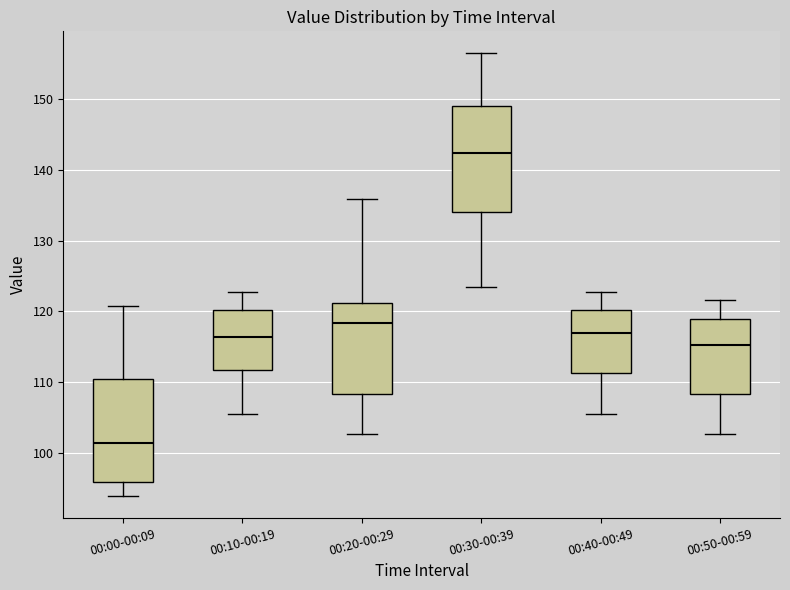

Reading left to right, transcribe this box plot: for each box, give where its median line is, the range the box spans, and where its two whiskers end, as read against the y-axis. The values are not printed on the chart, so give them approximately, as read against the axis.

00:00-00:09: median 101, box 96 to 110, whiskers 94 to 121
00:10-00:19: median 116, box 112 to 120, whiskers 105 to 123
00:20-00:29: median 118, box 108 to 121, whiskers 103 to 136
00:30-00:39: median 142, box 134 to 149, whiskers 123 to 157
00:40-00:49: median 117, box 111 to 120, whiskers 105 to 123
00:50-00:59: median 115, box 108 to 119, whiskers 103 to 122